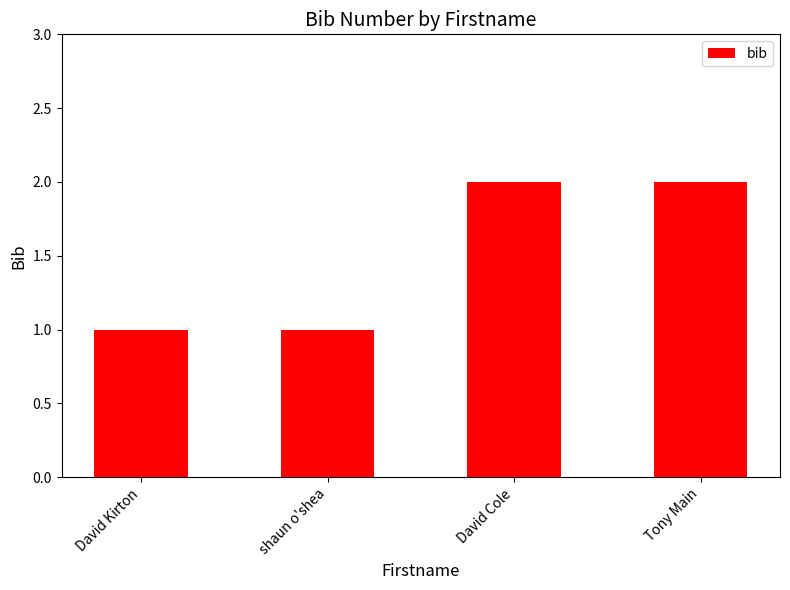

Reading left to right, what are all the values shown in this chart?

David Kirton=1	shaun o'shea=1	David Cole=2	Tony Main=2